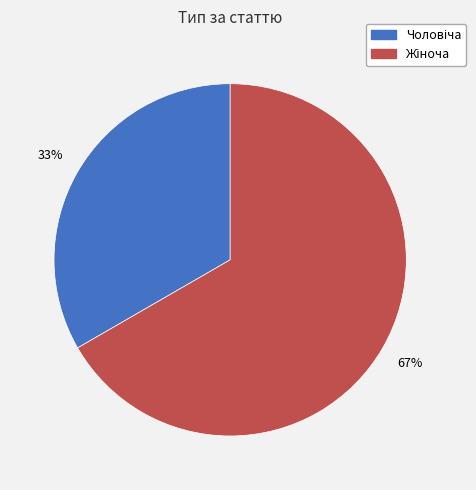

Is there any slice that represents more than half of the pie?

Yes